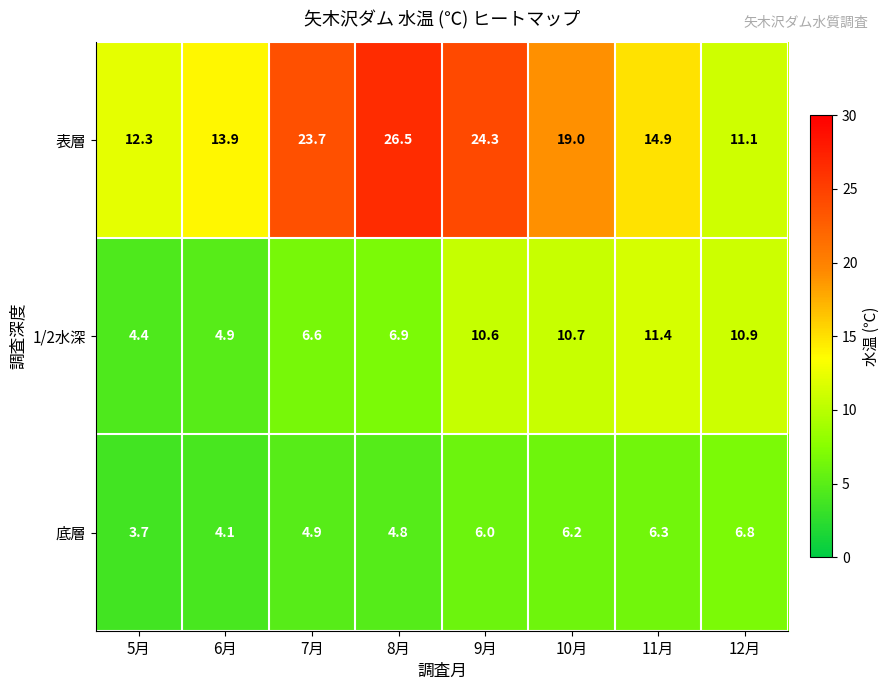

Which series has the widest spread of values?

表層